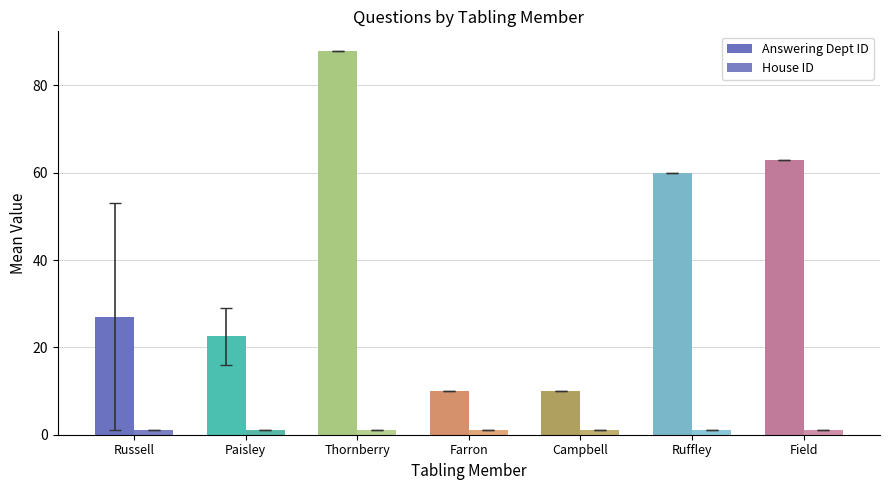

Which series has the widest spread of values?

Answering Dept ID